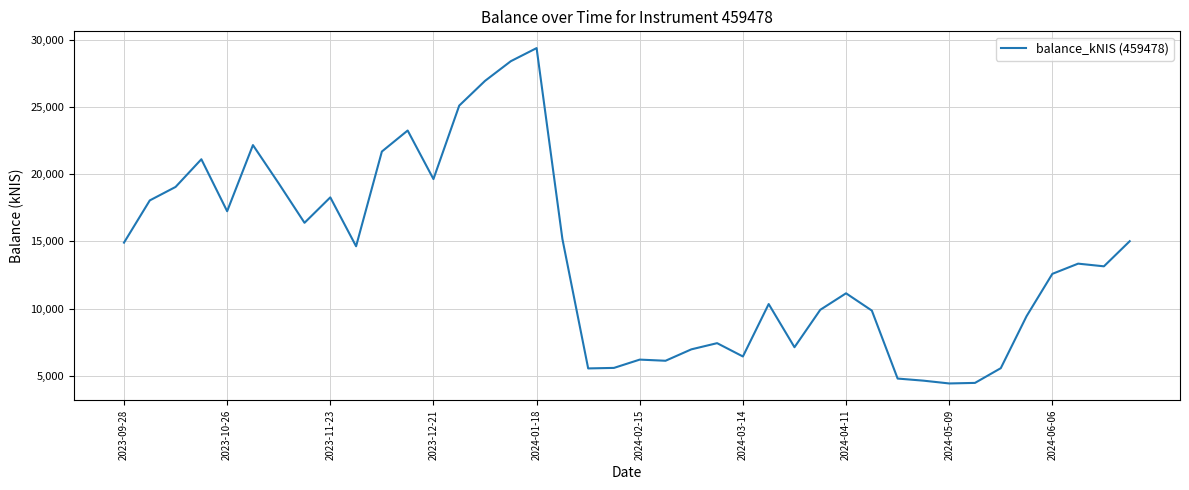

True or false: there are more than 0 points higher than both neighbors.

True